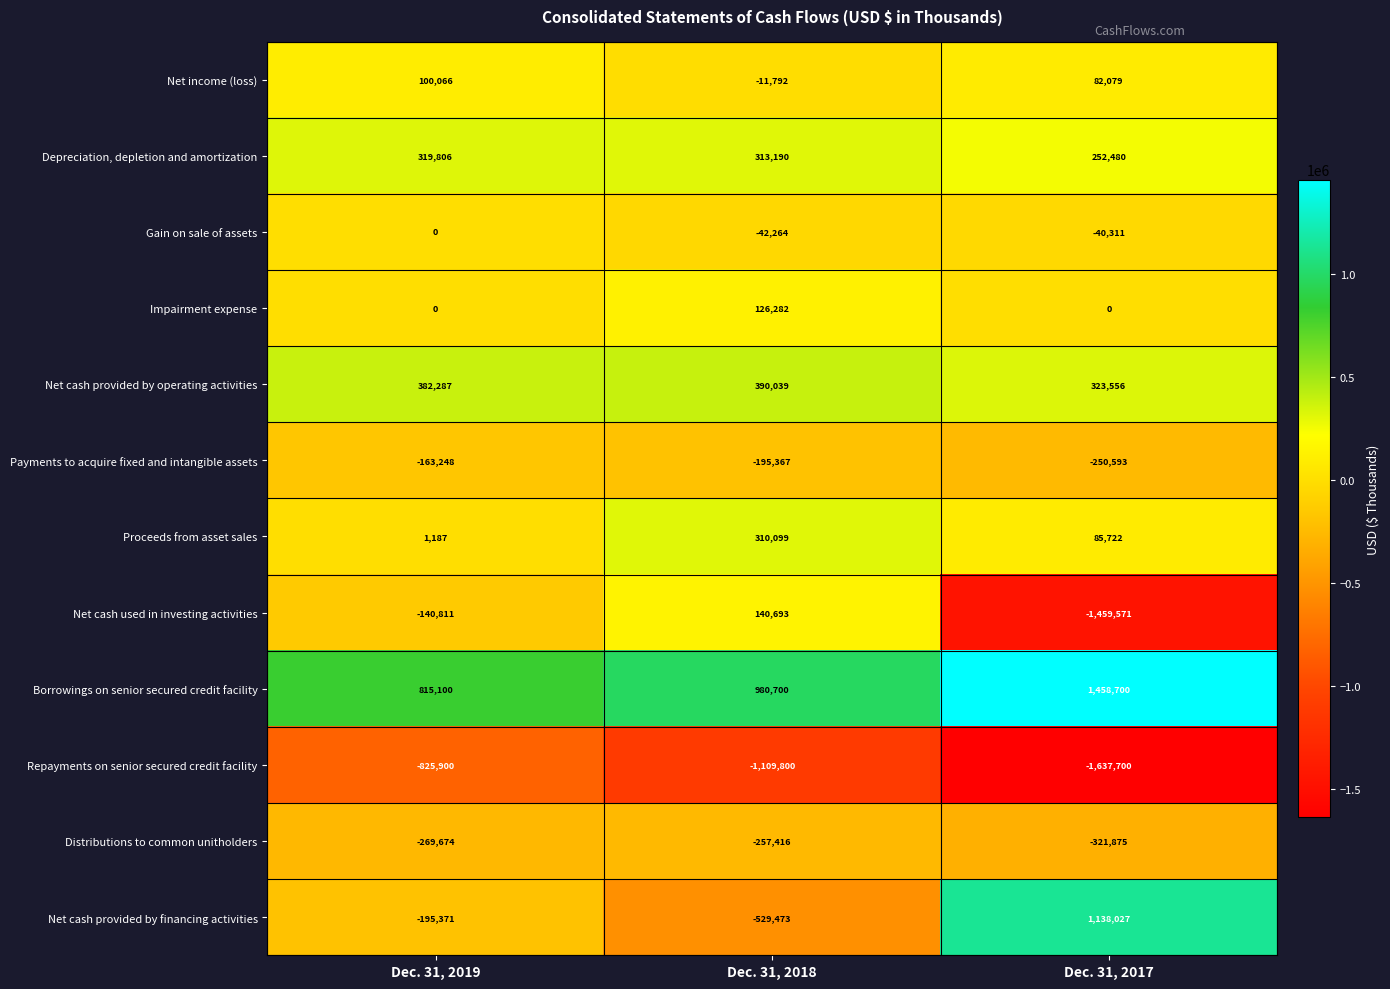

Which series has the widest spread of values?

Net cash provided by financing activities